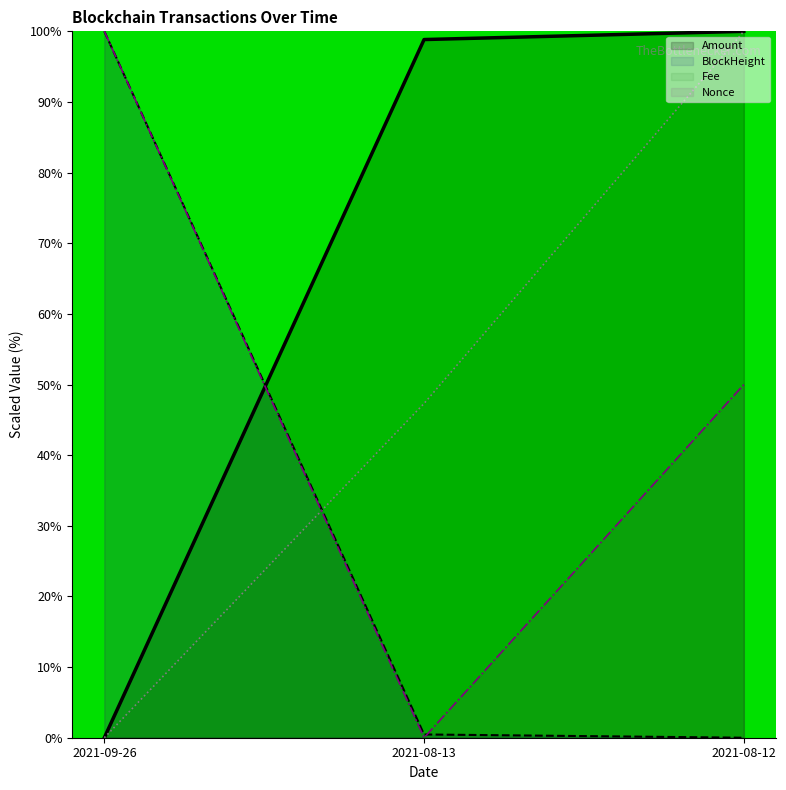

At which label does Fee reach its peak?

2021-08-12